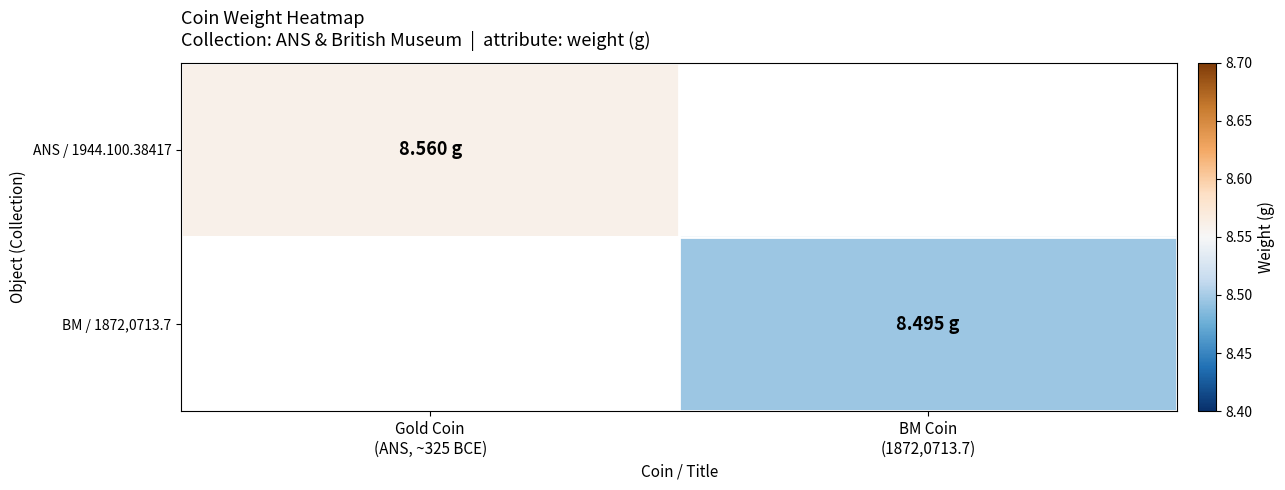

Is it true that BM / 1872,0713.7 equals 12.9 at BM Coin (1872,0713.7)?

False